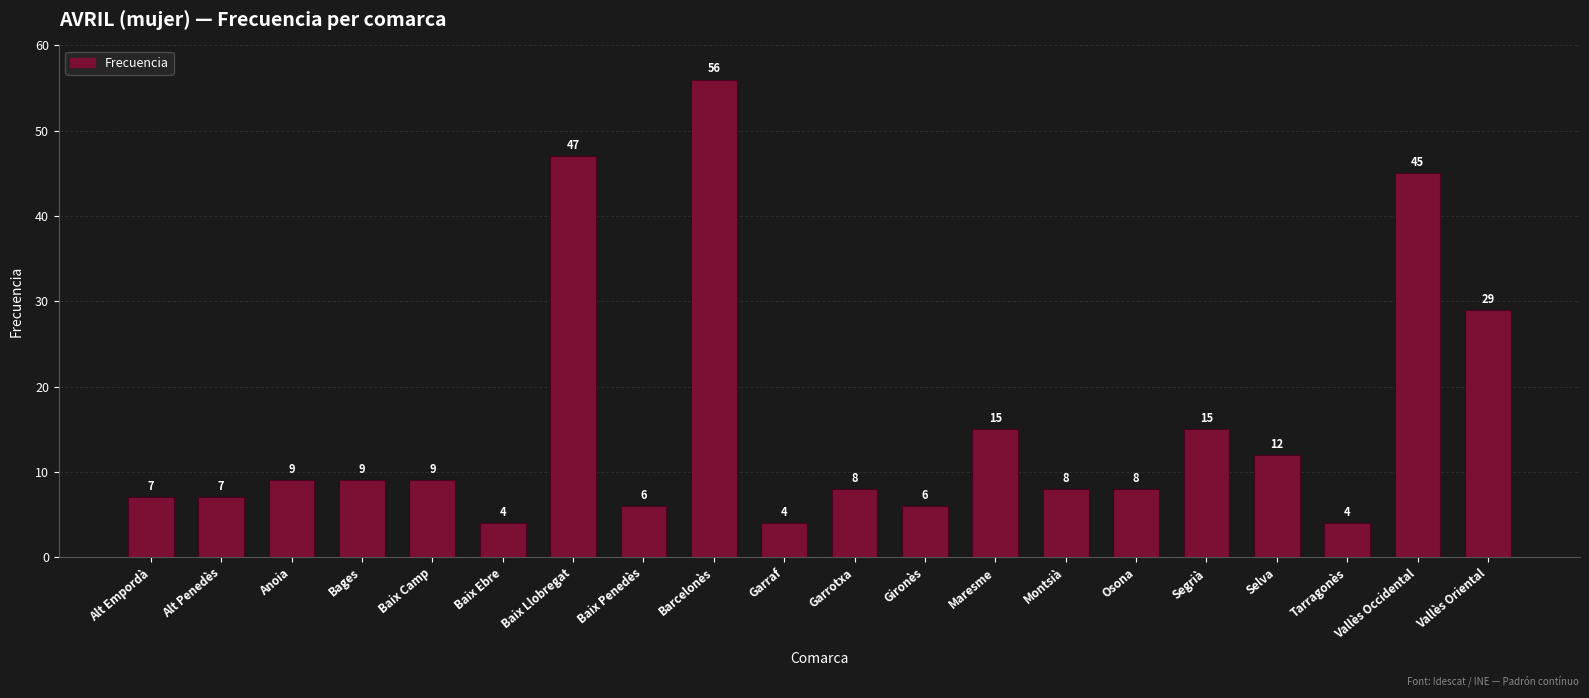

At which label is the value closest to 30?

Vallès Oriental